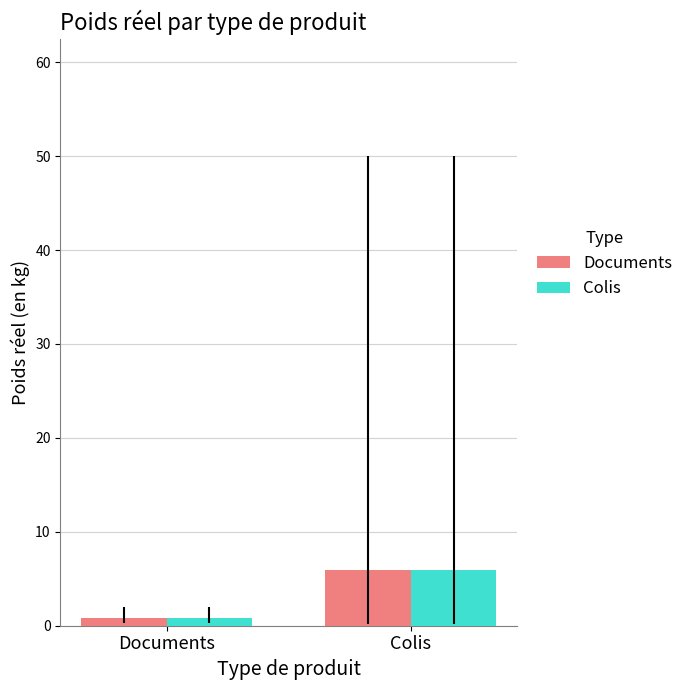

Rank the categories by Colis value from lowest to highest.

Documents, Colis